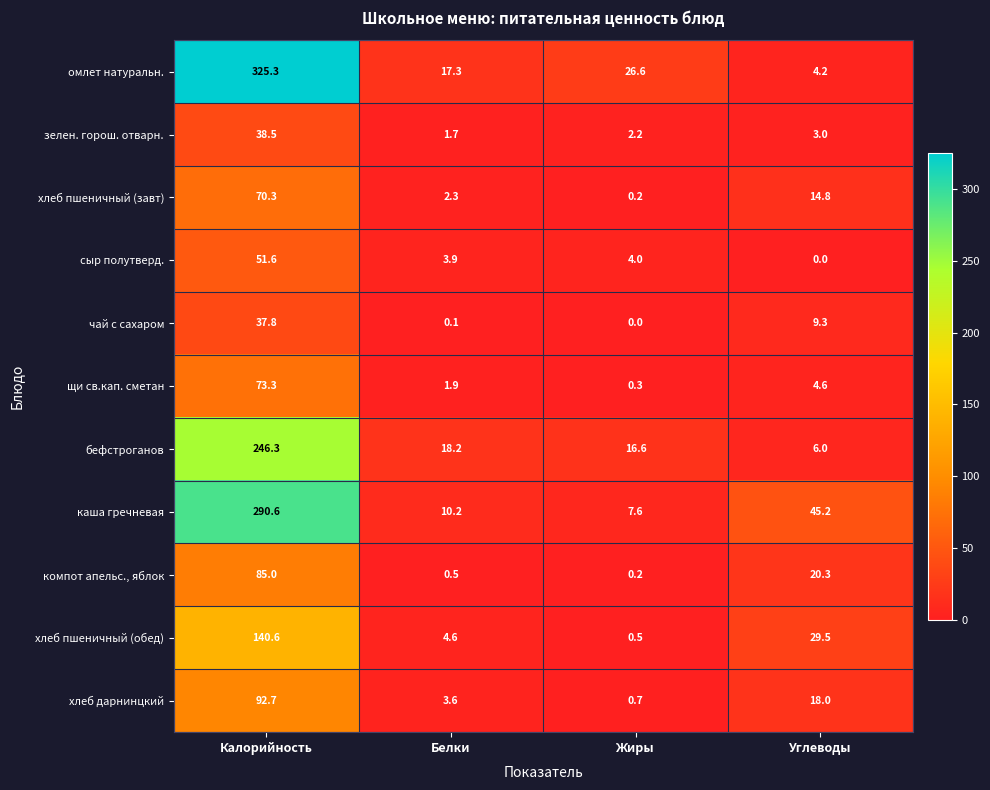

What is the sum of all зелен. горош. отварн. values?

45.4